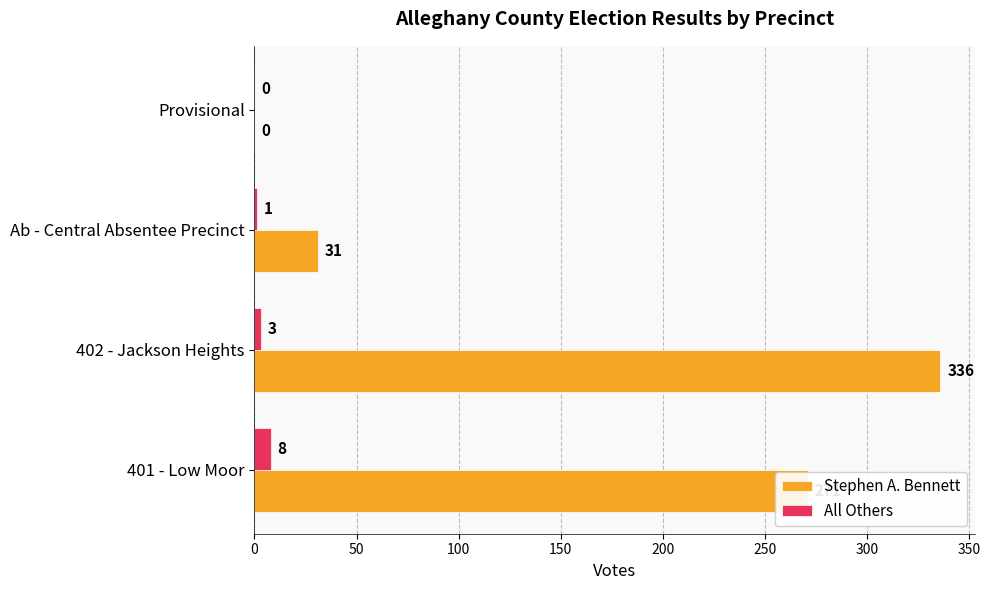

What is the total value across all series at Ab - Central Absentee Precinct?

32